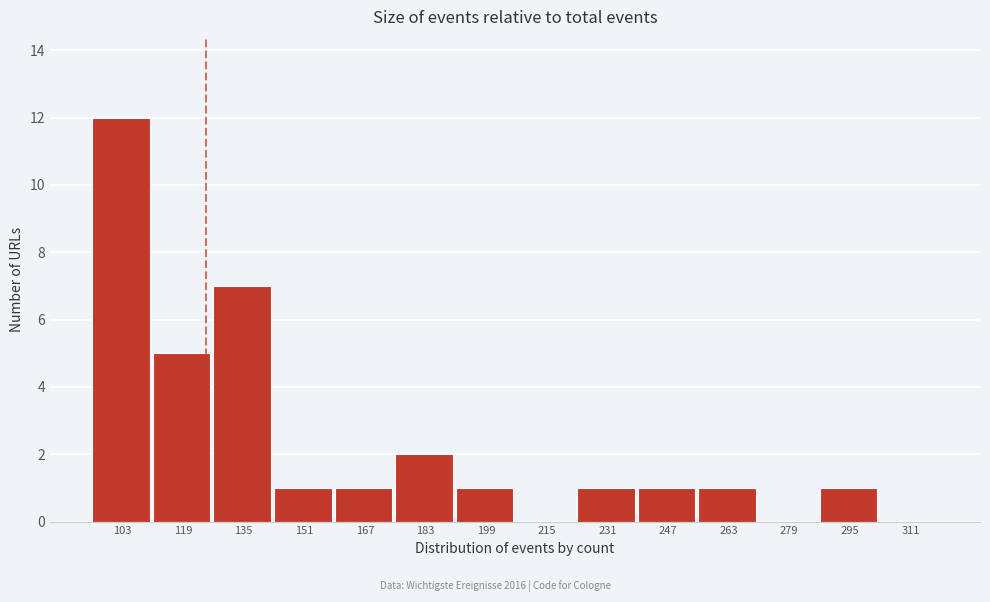

Reading right to left, transcribe all the data shown in this chart.

311=0	295=1	279=0	263=1	247=1	231=1	215=0	199=1	183=2	167=1	151=1	135=7	119=5	103=12